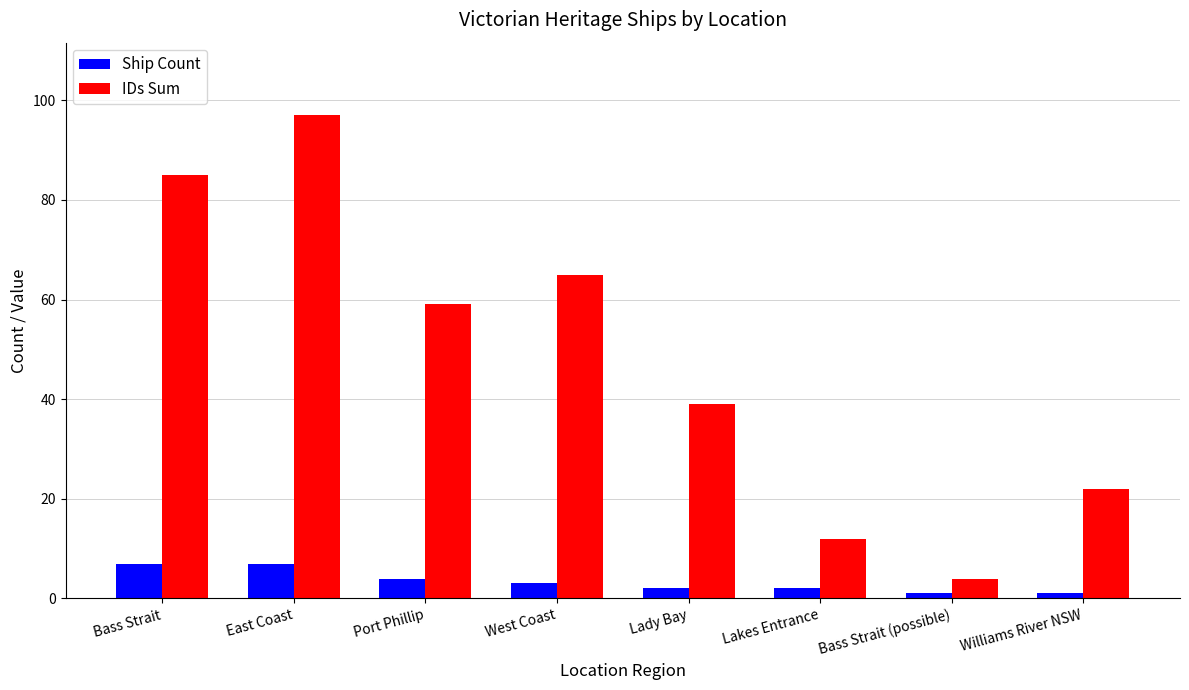

At which label does Ship Count first exceed 3?

Bass Strait